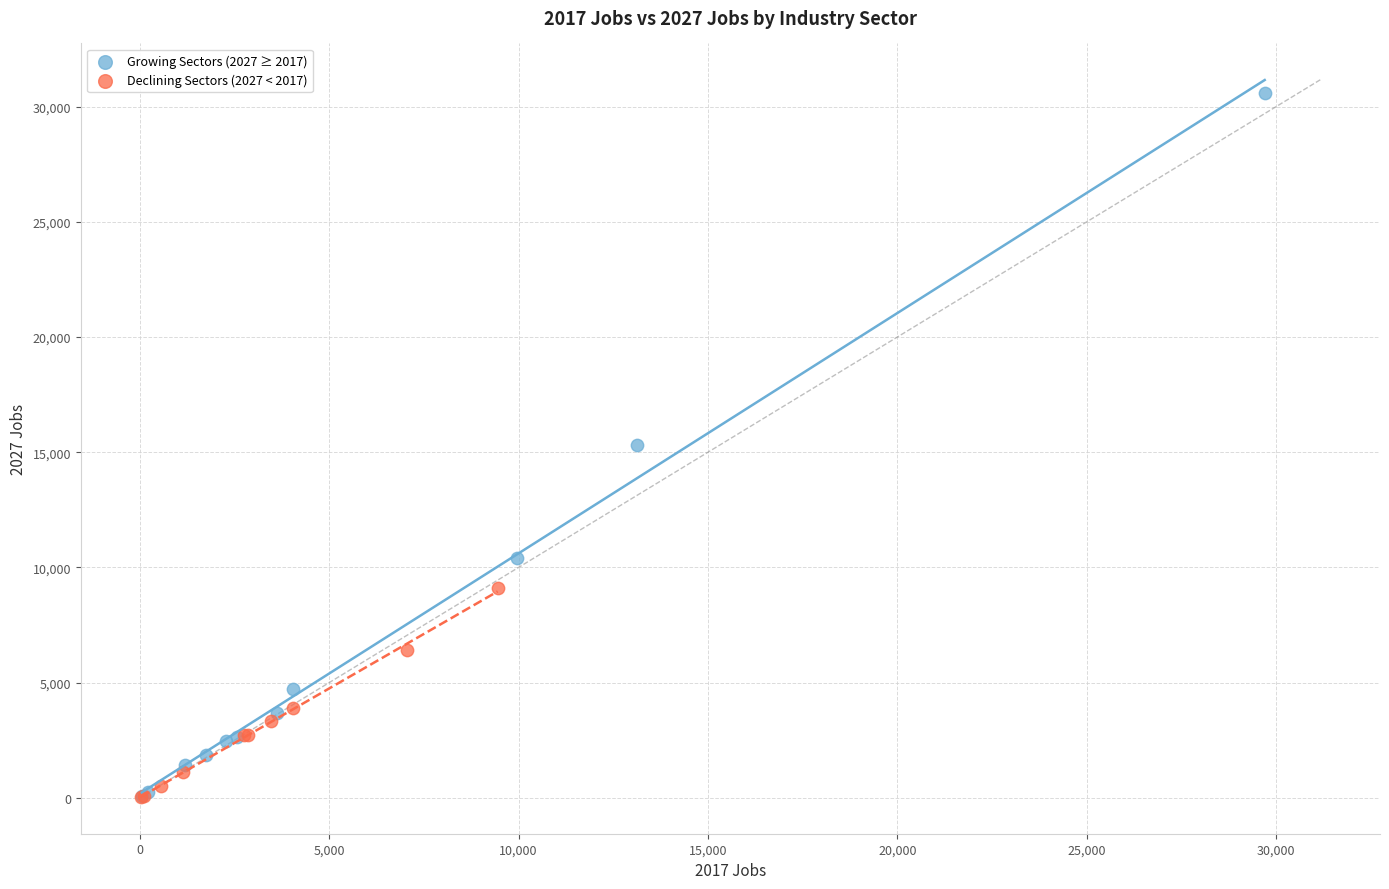

Which series has the widest spread of Y values?

Growing Sectors (2027 ≥ 2017)